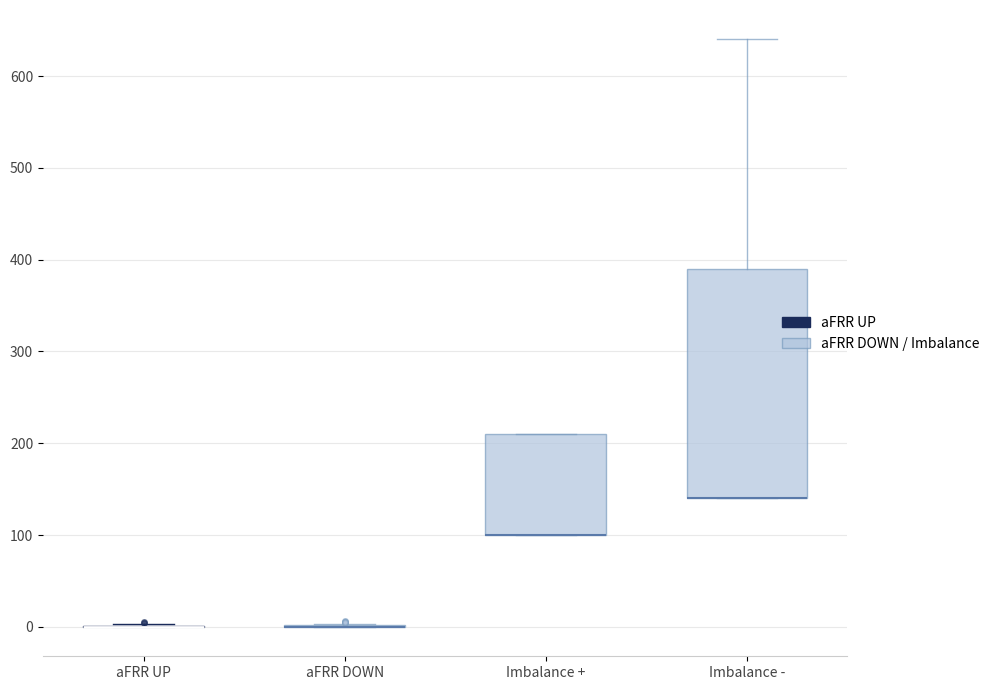

Reading left to right, transcribe this box plot: for each box, give where its median line is, the range the box spans, and where its two whiskers end, as read against the y-axis. The values are not printed on the chart, so give them approximately, as read against the axis.

aFRR UP: box collapsed to a line at 0, whiskers 0 to 0
aFRR DOWN: box collapsed to a line at 0, whiskers 0 to 0
Imbalance +: median 100 (drawn on the box's lower edge), box 100 to 210, whiskers 100 to 210
Imbalance -: median 140 (drawn on the box's lower edge), box 140 to 390, whiskers 140 to 640